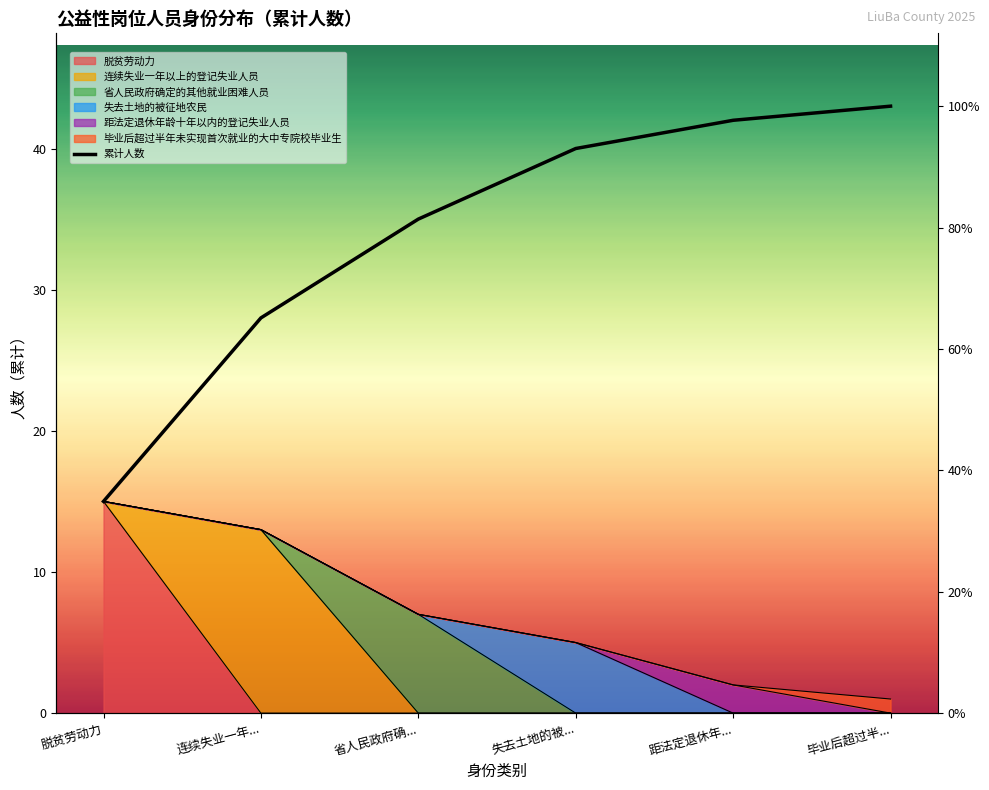

What is the label of the 3rd point from the right?

失去土地的被...